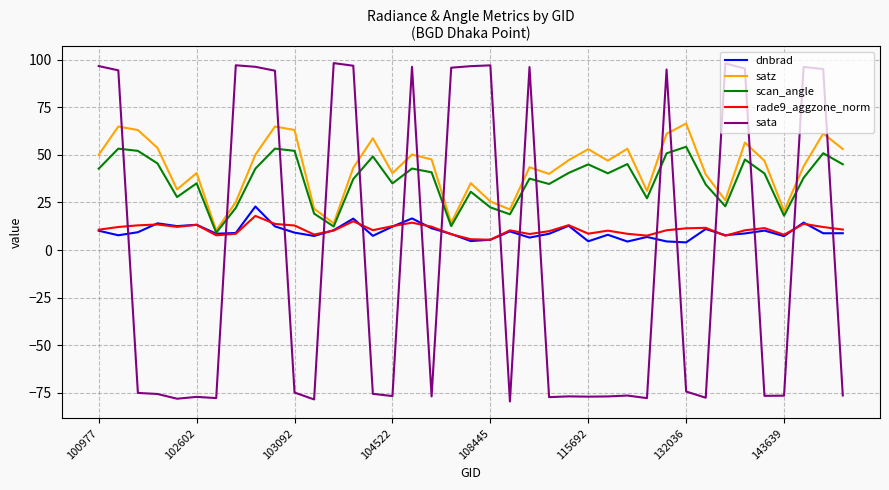

What is the smallest value displayed?

-79.6